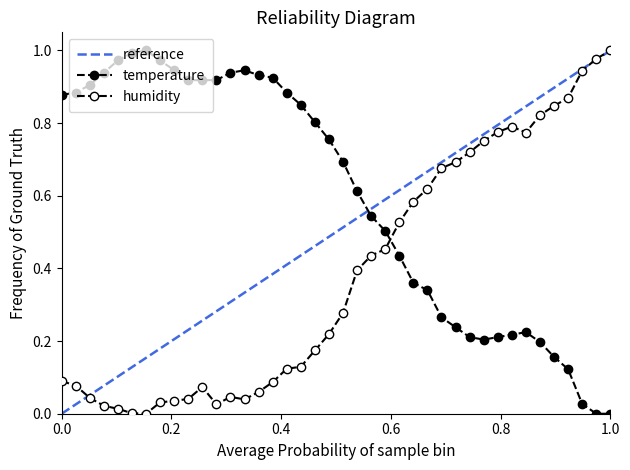

Reading left to right, list all the values displayed in this chart.

temperature: 0.9	0.9	0.9	0.9	1.0	1.0	1.0	1.0	0.9	0.9	0.9	0.9	0.9	0.9	0.9	0.9	0.9	0.9	0.8	0.8	0.7	0.6	0.5	0.5	0.4	0.4	0.3	0.3	0.2	0.2	0.2	0.2	0.2	0.2	0.2	0.2	0.1	0.0	0.0	0.0
humidity: 0.1	0.1	0.0	0.0	0.0	0.0	0.0	0.0	0.0	0.0	0.1	0.0	0.0	0.0	0.1	0.1	0.1	0.1	0.2	0.2	0.3	0.4	0.4	0.5	0.5	0.6	0.6	0.7	0.7	0.7	0.8	0.8	0.8	0.8	0.8	0.8	0.9	0.9	1.0	1.0